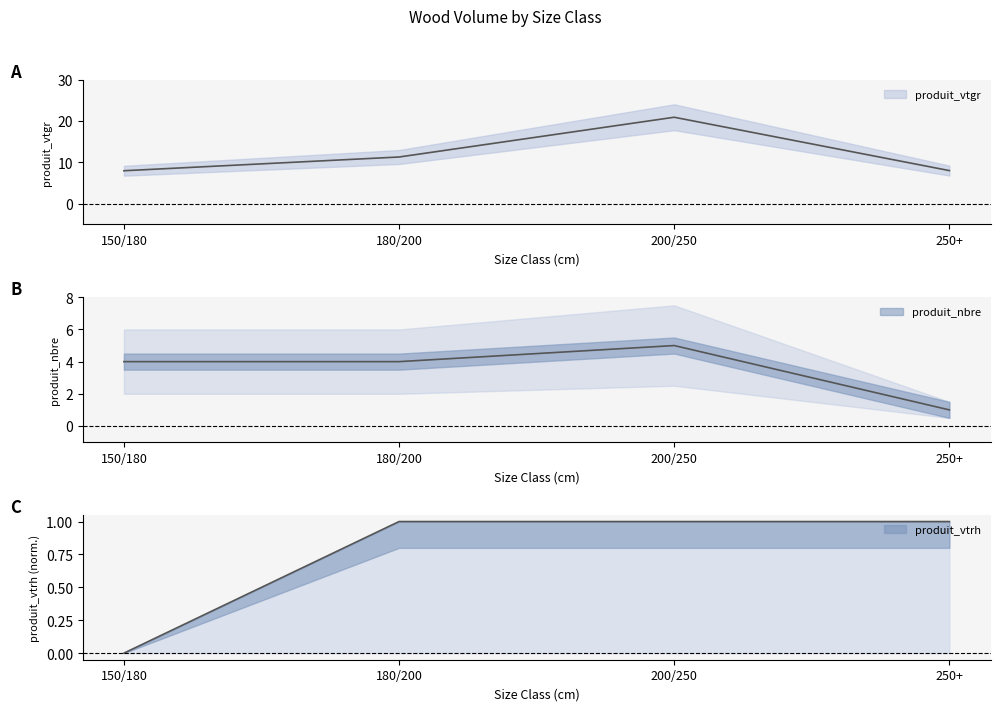

Reading left to right, list all the values displayed in this chart.

produit_vtgr: 8.0	11.3	20.9	8.0
produit_nbre: 4.0	4.0	5.0	1.0
produit_vtrh: 0.0	1.0	1.0	1.0